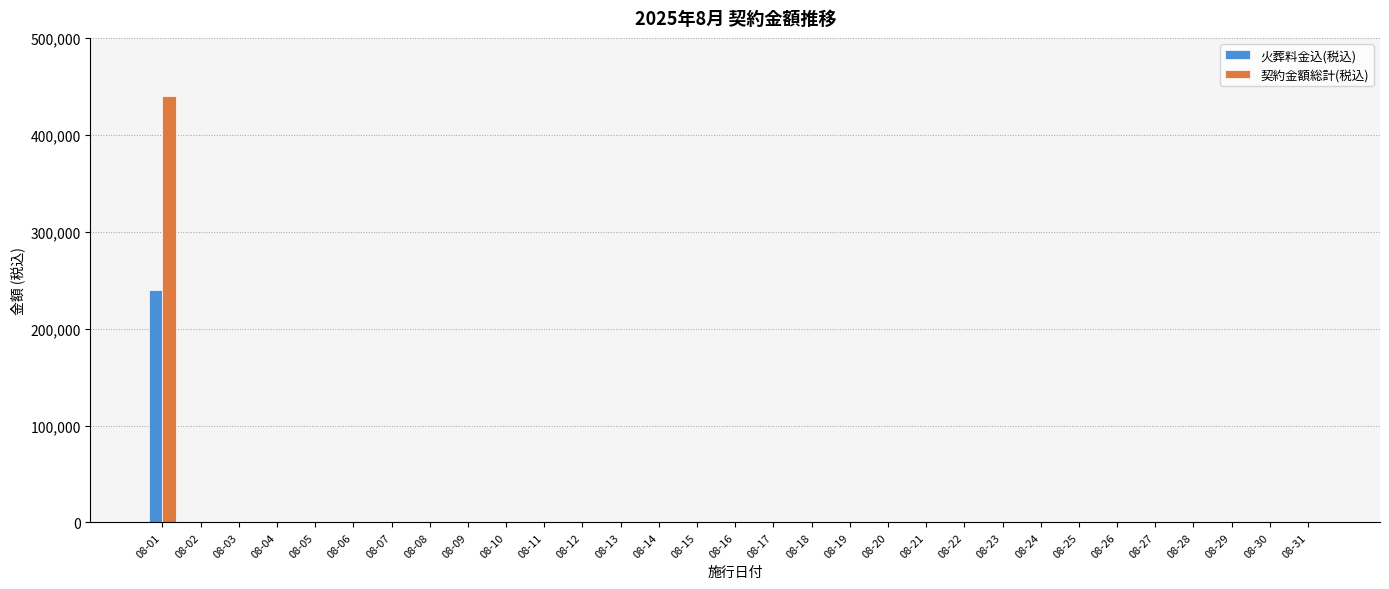

At which label does 火葬料金込(税込) reach its peak?

08-01